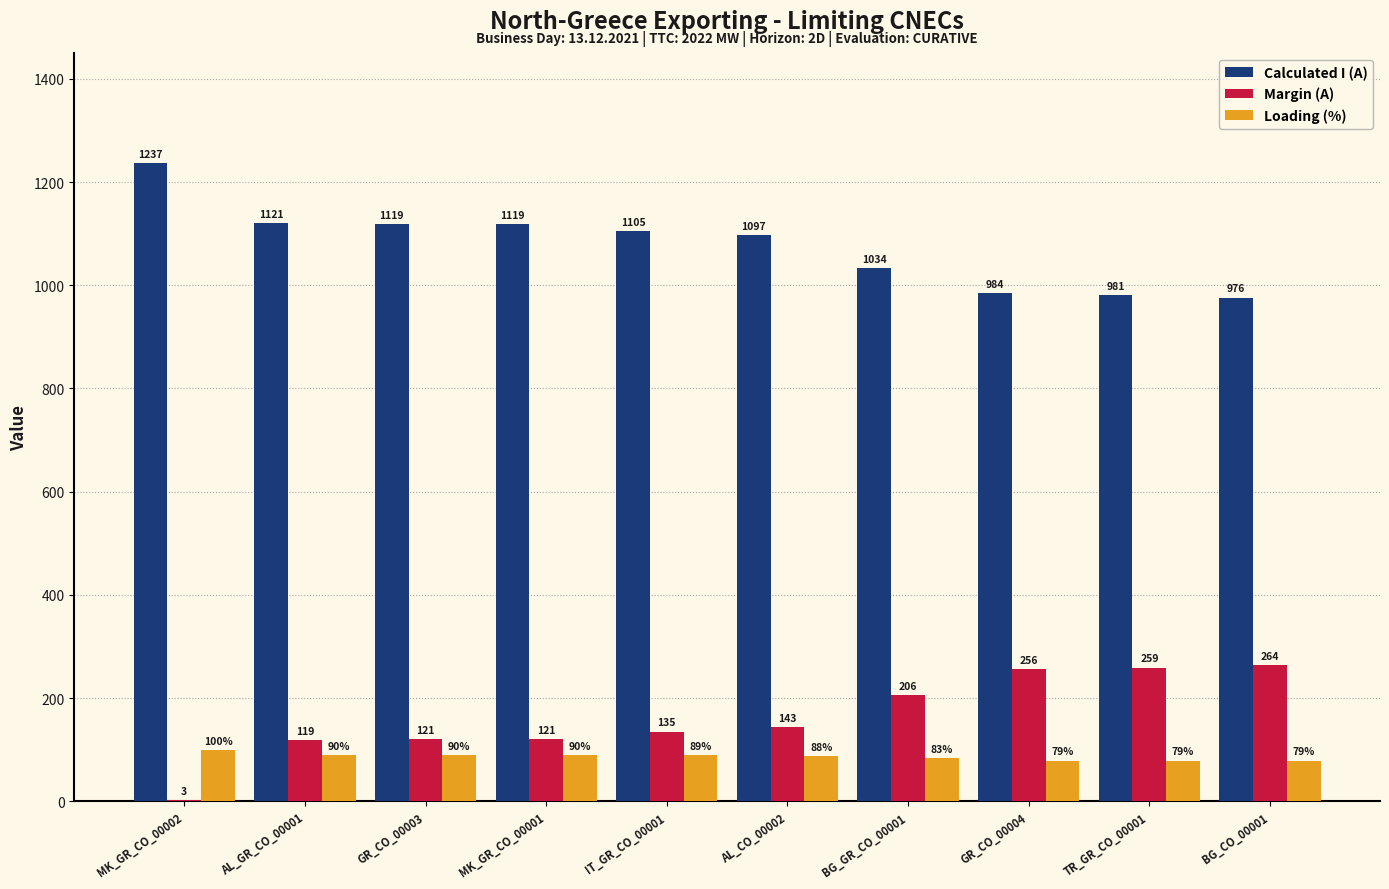

What is the highest value of the Margin (A) series?

264